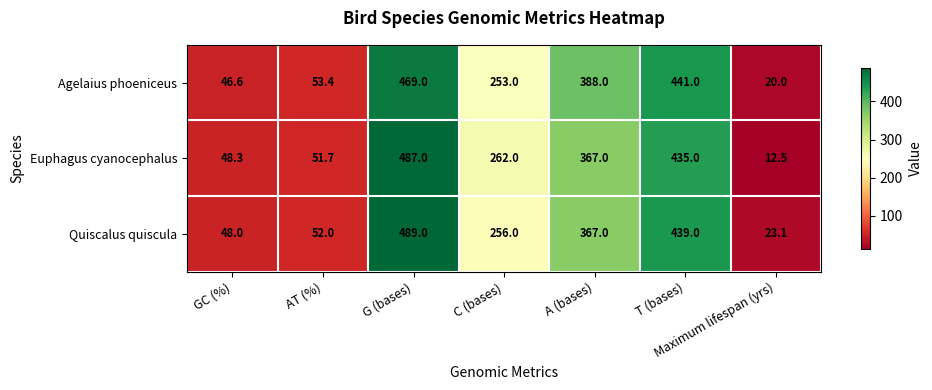

True or false: Euphagus cyanocephalus has a value of 51.7 at AT (%).

True